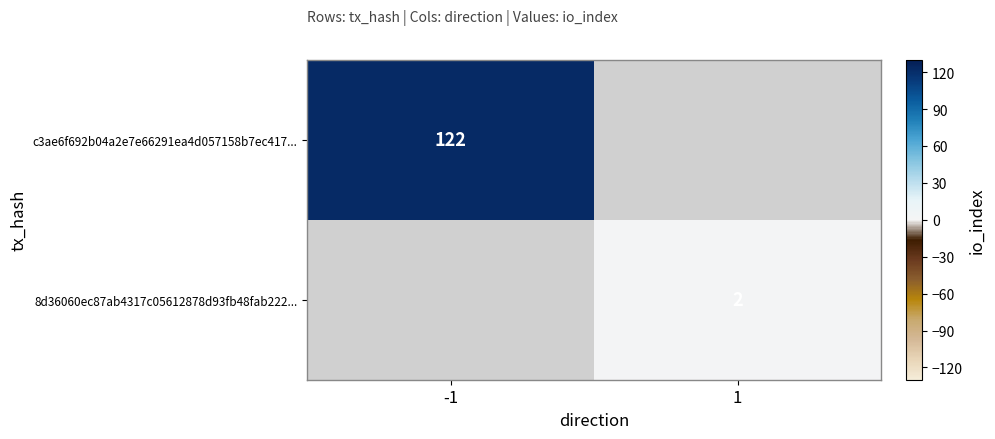

Is the value of 8d36060ec87ab4317c05612878d93fb48fab222... at 1 greater than the value of c3ae6f692b04a2e7e66291ea4d057158b7ec417... at -1?

No